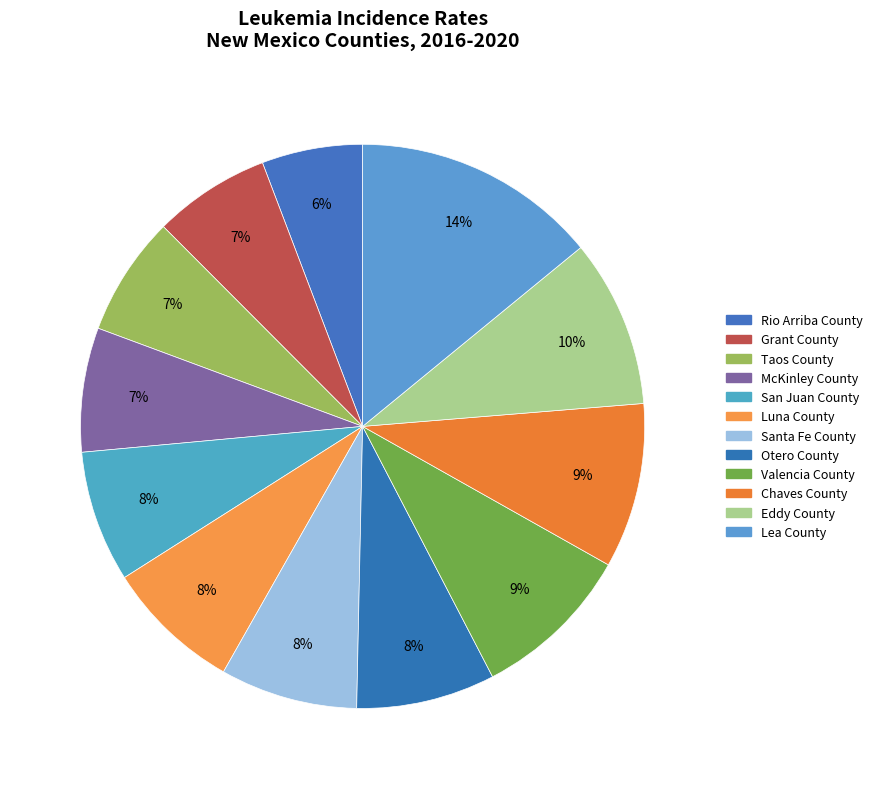

What percentage do Rio Arriba County and Santa Fe County together represent?

13.7%